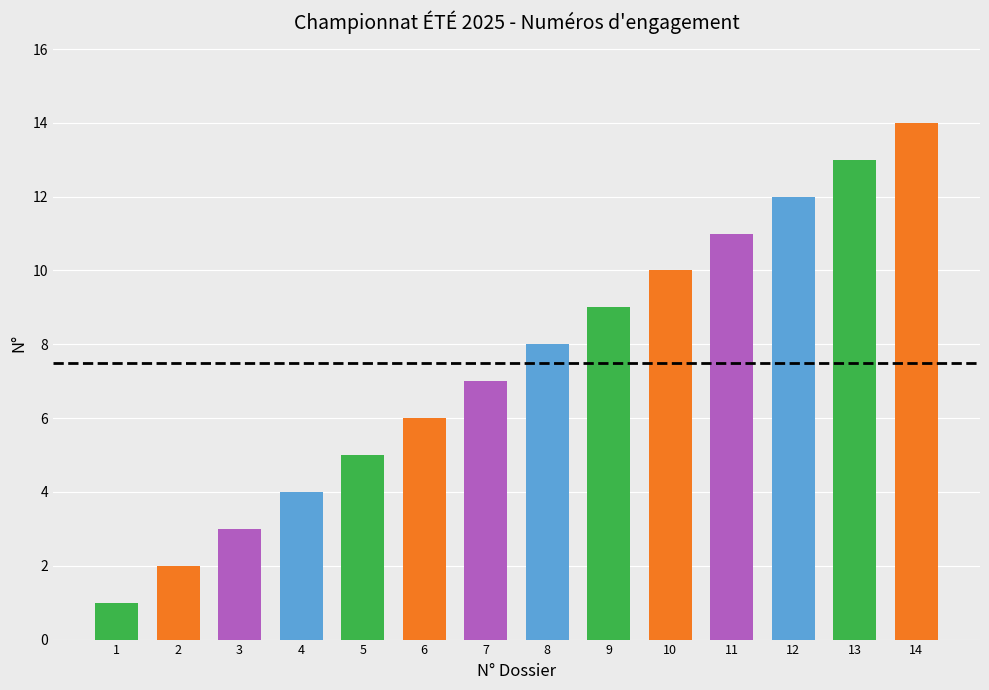

What is the smallest value displayed?

1